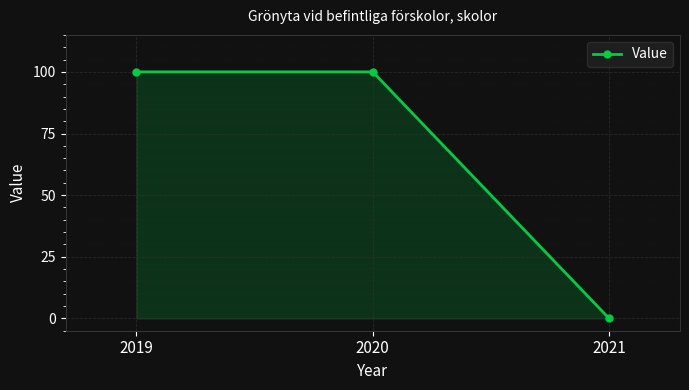

Reading left to right, list all the values displayed in this chart.

2019=100	2020=100	2021=0